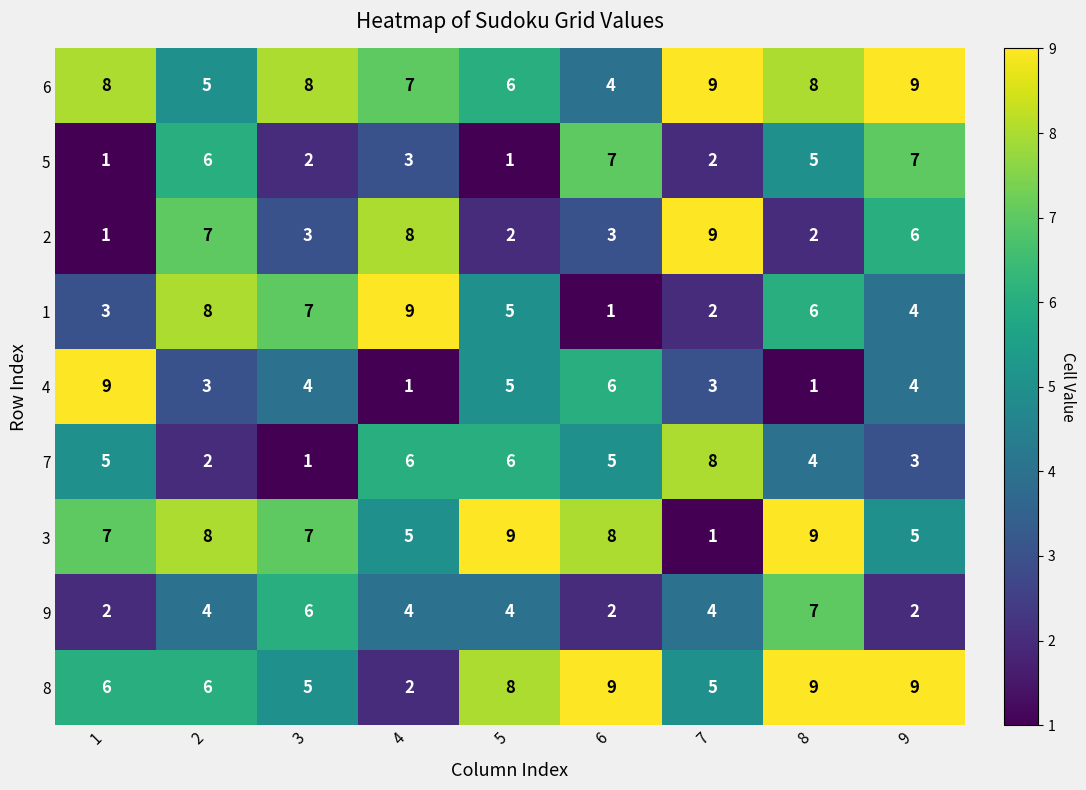

What is the maximum value shown in the chart?

9